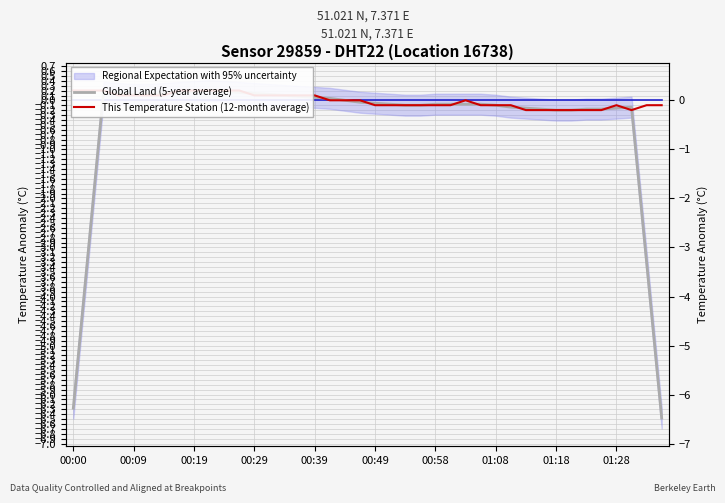

At which label is Regional Expectation with 95% uncertainty closest to 0?

00:00